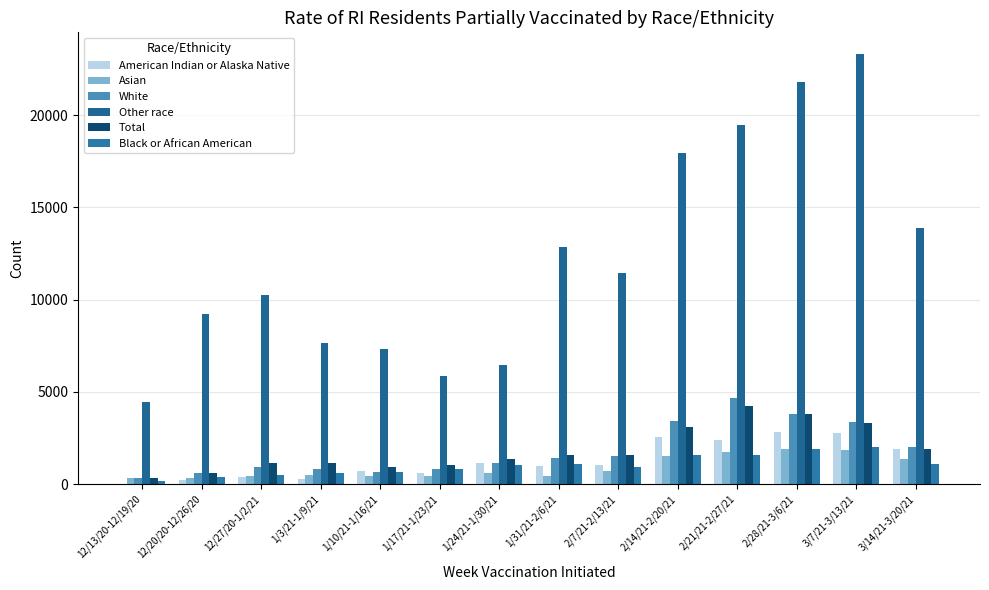

Which series changed the most between 12/20/20-12/26/20 and 1/24/21-1/30/21?

Other race